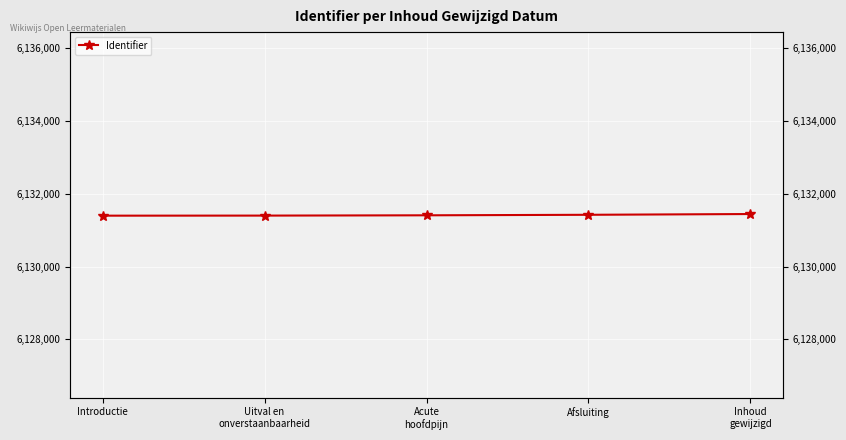

What is the label of the 1st point from the right?

Inhoud
gewijzigd